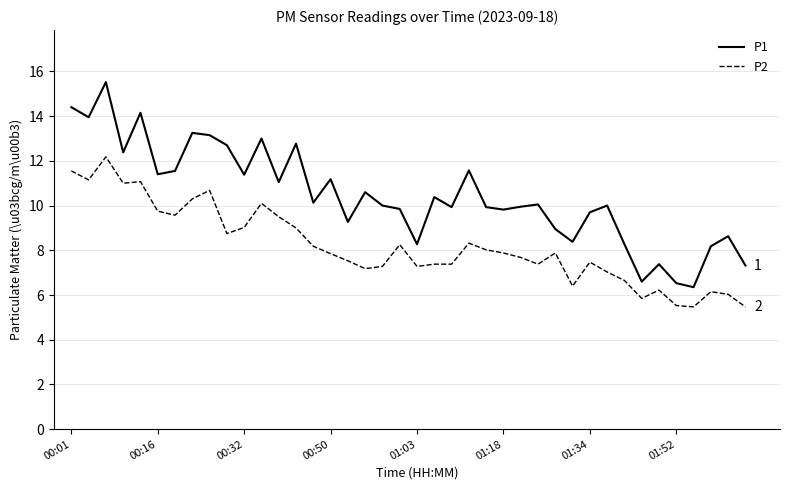

What is the greatest value displayed?

15.5